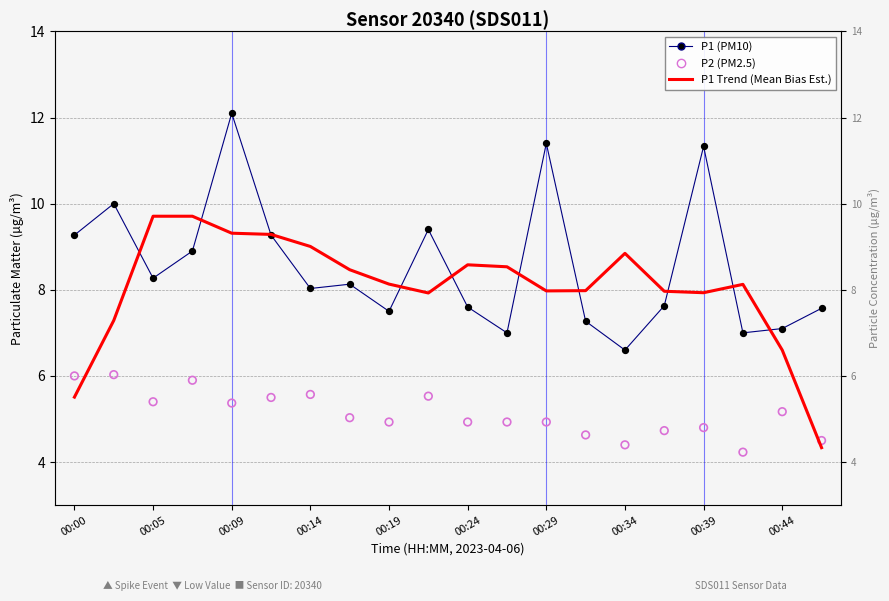

Which series has the widest spread of Y values?

P1 (PM10)